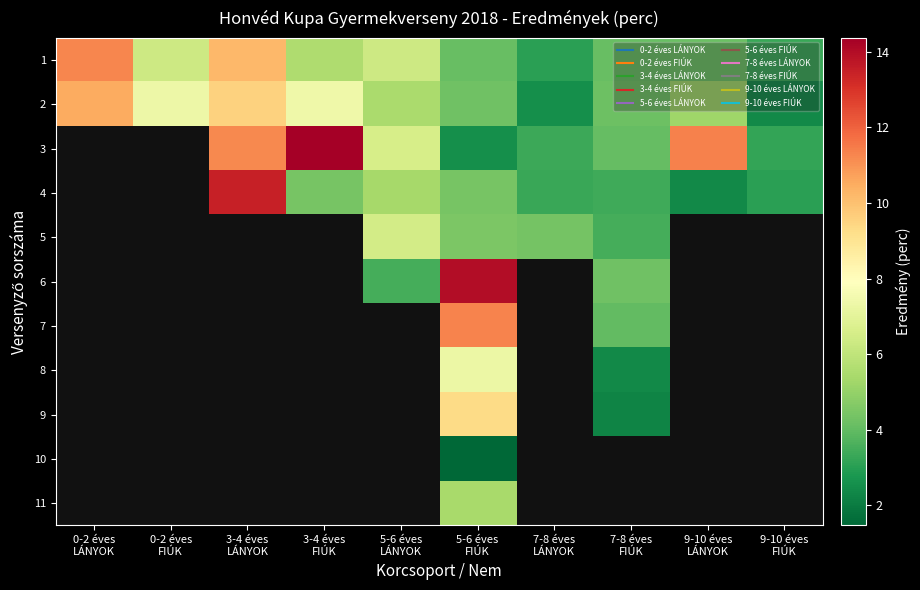

Where does the 10 series first go above 1?

5-6 éves FIÚK